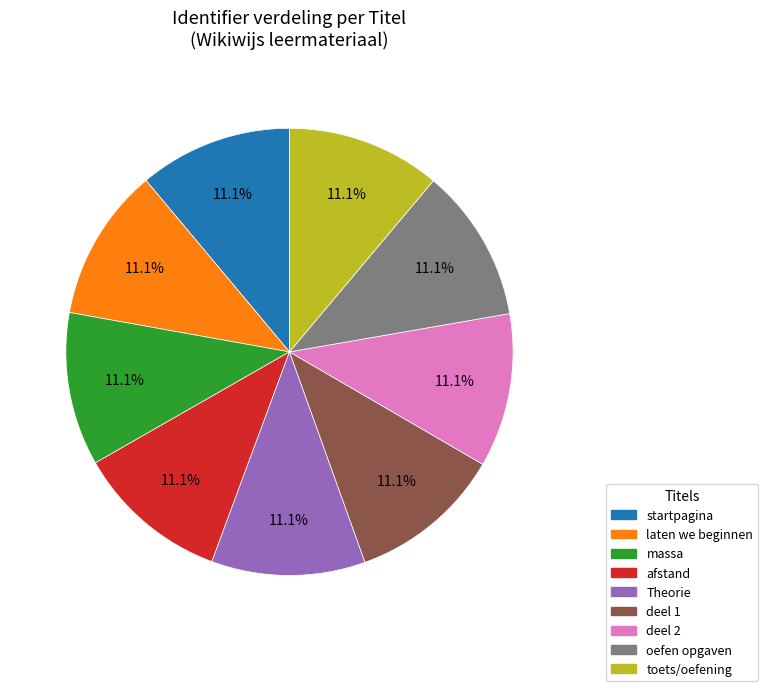

To the nearest percent, what is the average slice percentage?

11%